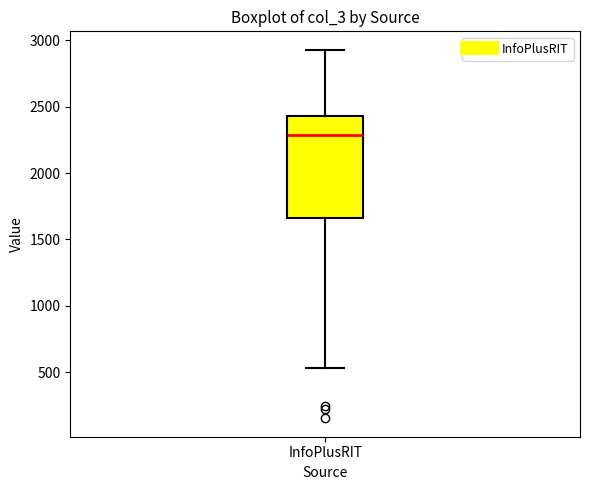

Transcribe this box plot: give where the median line is, the range the box spans, and where the two whiskers end, as read against the y-axis. The values are not printed on the chart, so give them approximately, as read against the axis.

median 2300, box 1650 to 2450, whiskers 550 to 2950